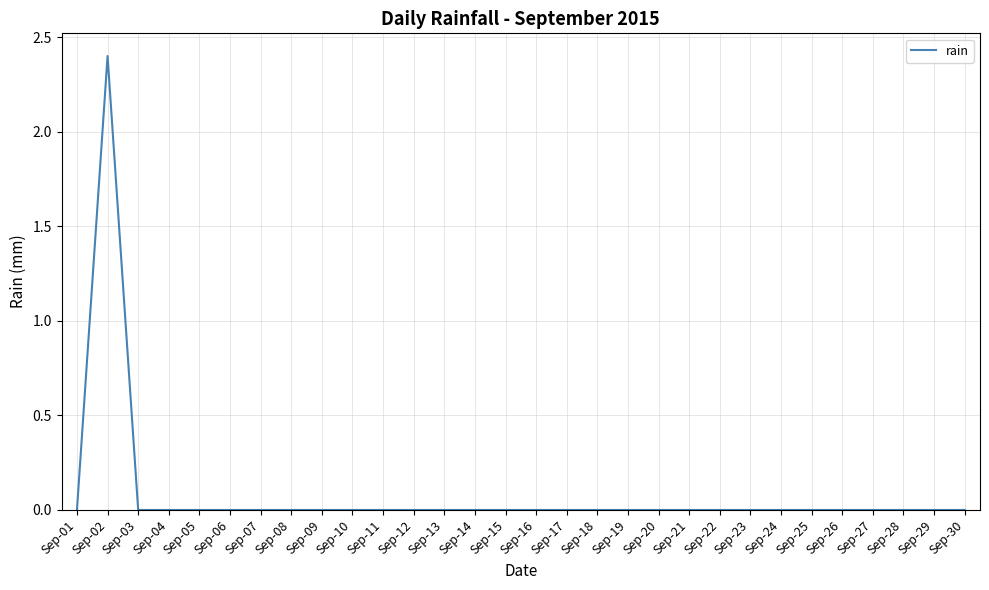

What is the maximum value shown in the chart?

2.4